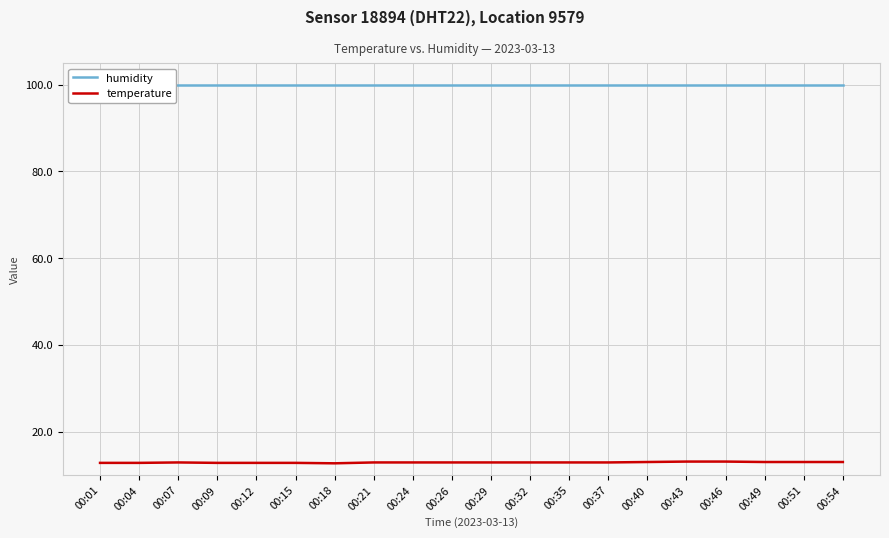

At 00:40, list the series in order from largest to smallest.

humidity, temperature